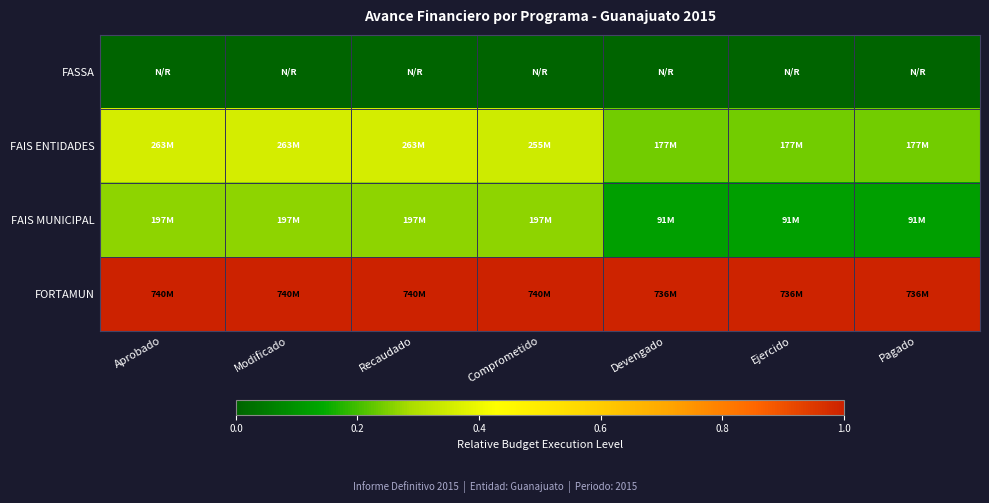

At which category is the sum across all series the highest?

Aprobado